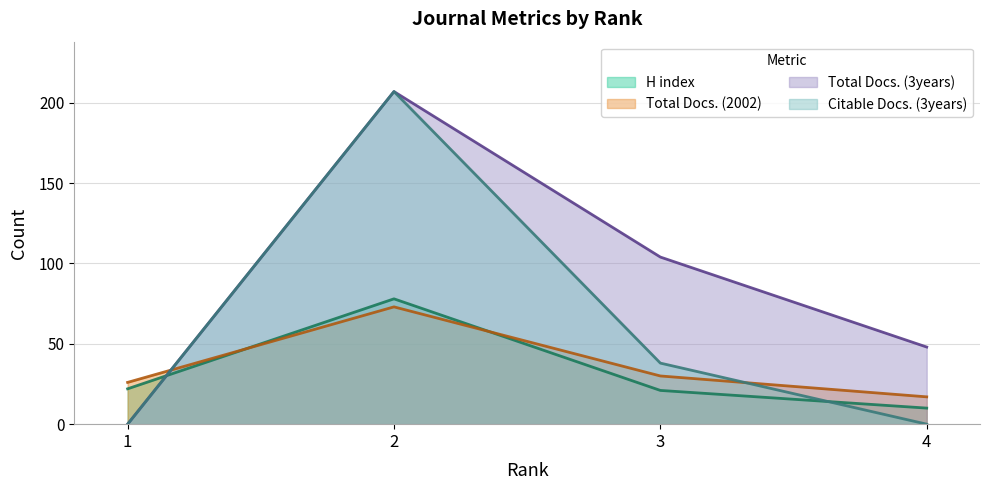

At which label is Total Docs. (3years) closest to 103?

3